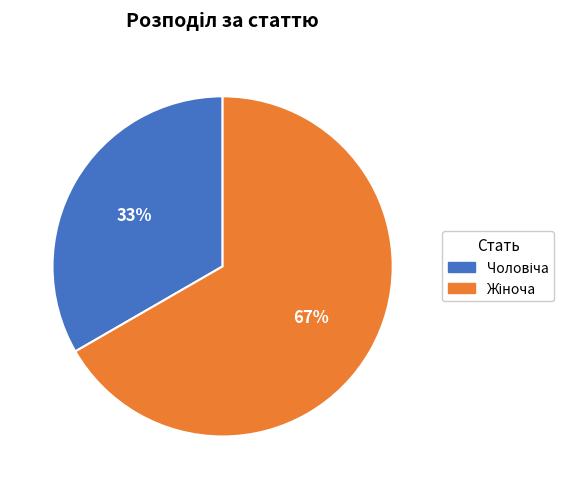

To the nearest percent, what is the average slice percentage?

50%